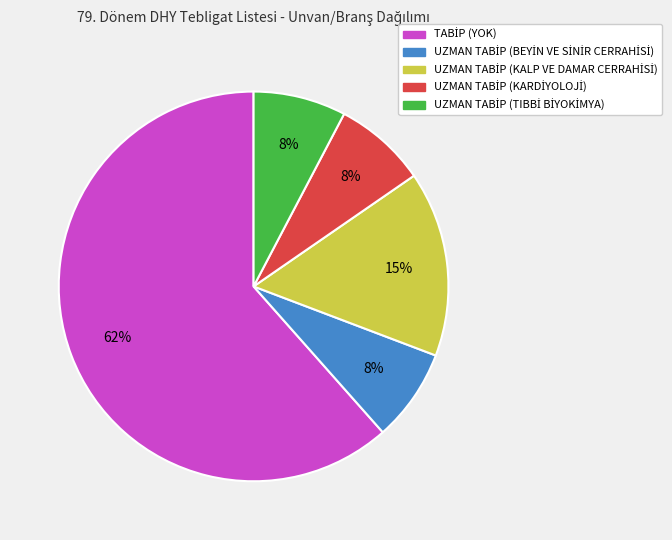

Is there any slice that represents more than half of the pie?

Yes